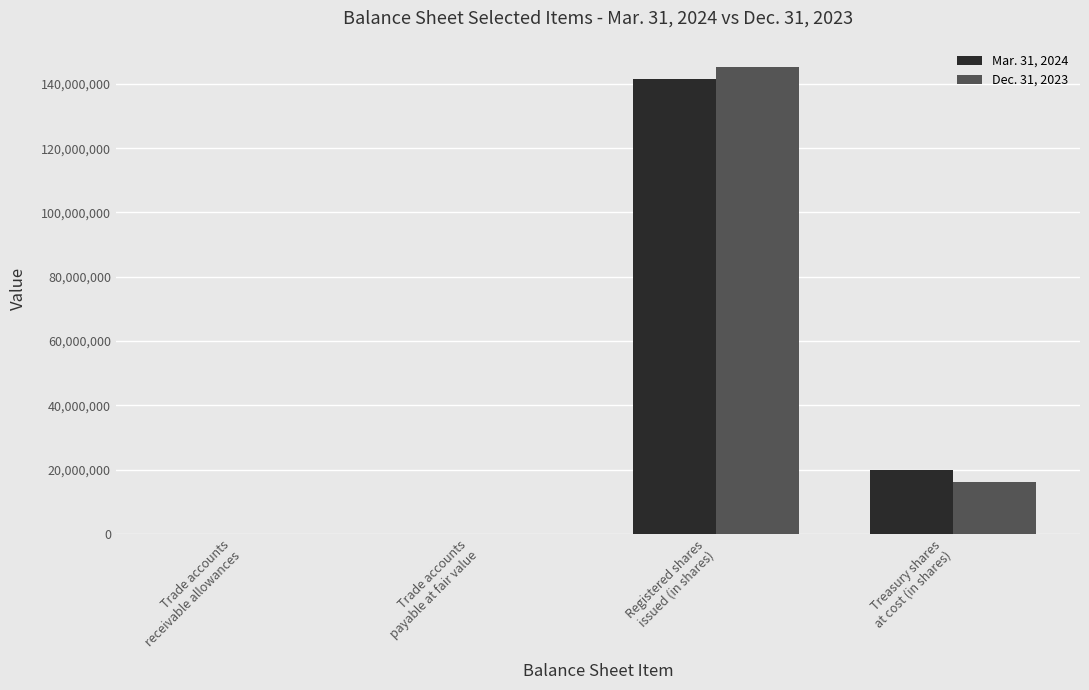

Which series has the largest range (max minus min)?

Dec. 31, 2023